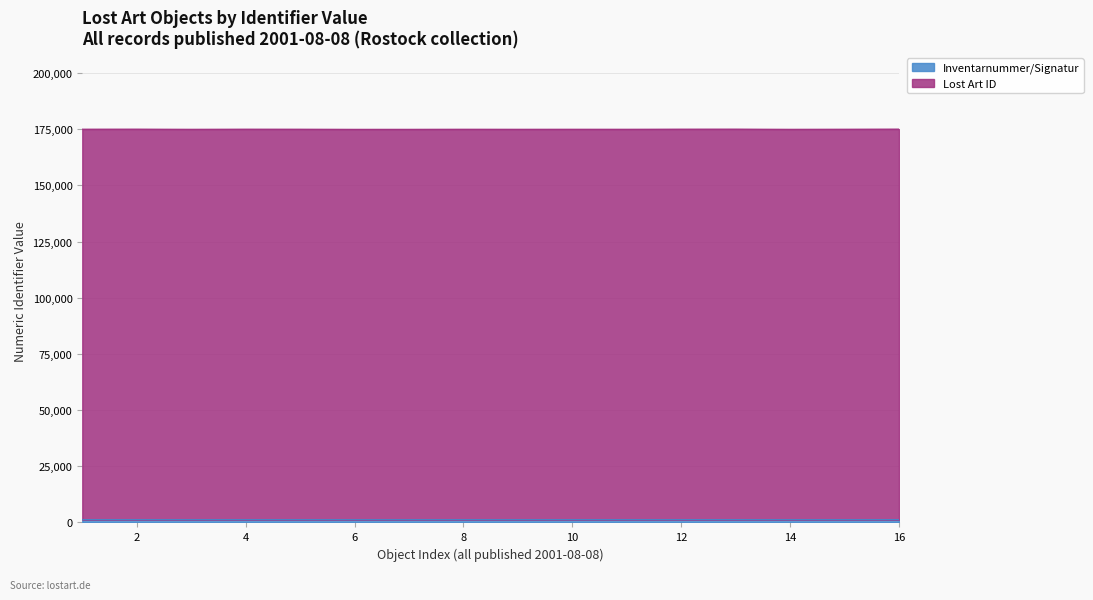

Is it true that Inventarnummer/Signatur equals 1950 at 14?

False